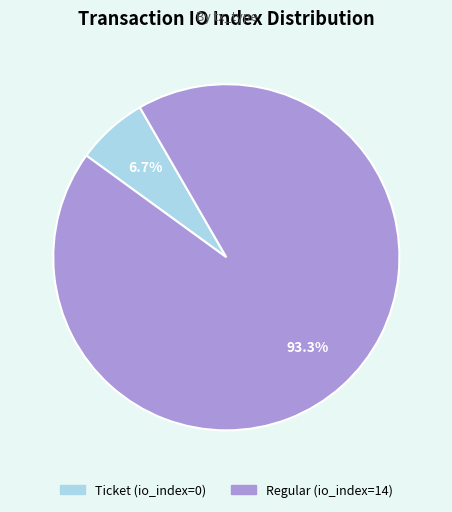

Which category has the smallest portion of the pie?

Ticket (io_index=0)